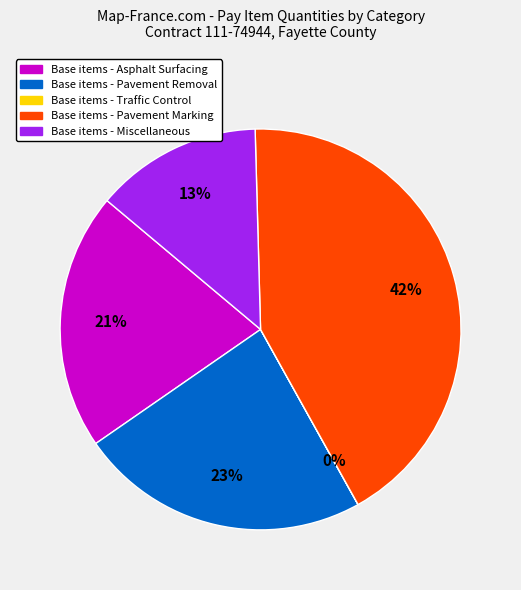

Do Base items - Miscellaneous and Base items - Asphalt Surfacing together represent more than half of the pie?

No